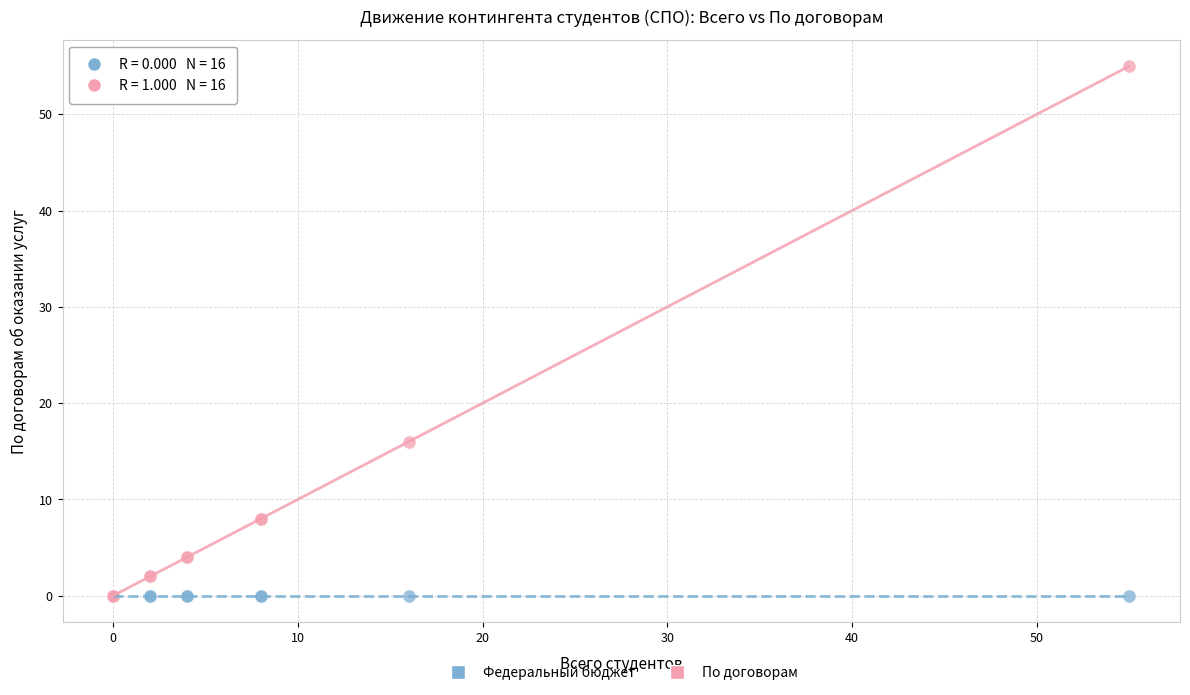

Across all series, what Y value is closest to 27?

16